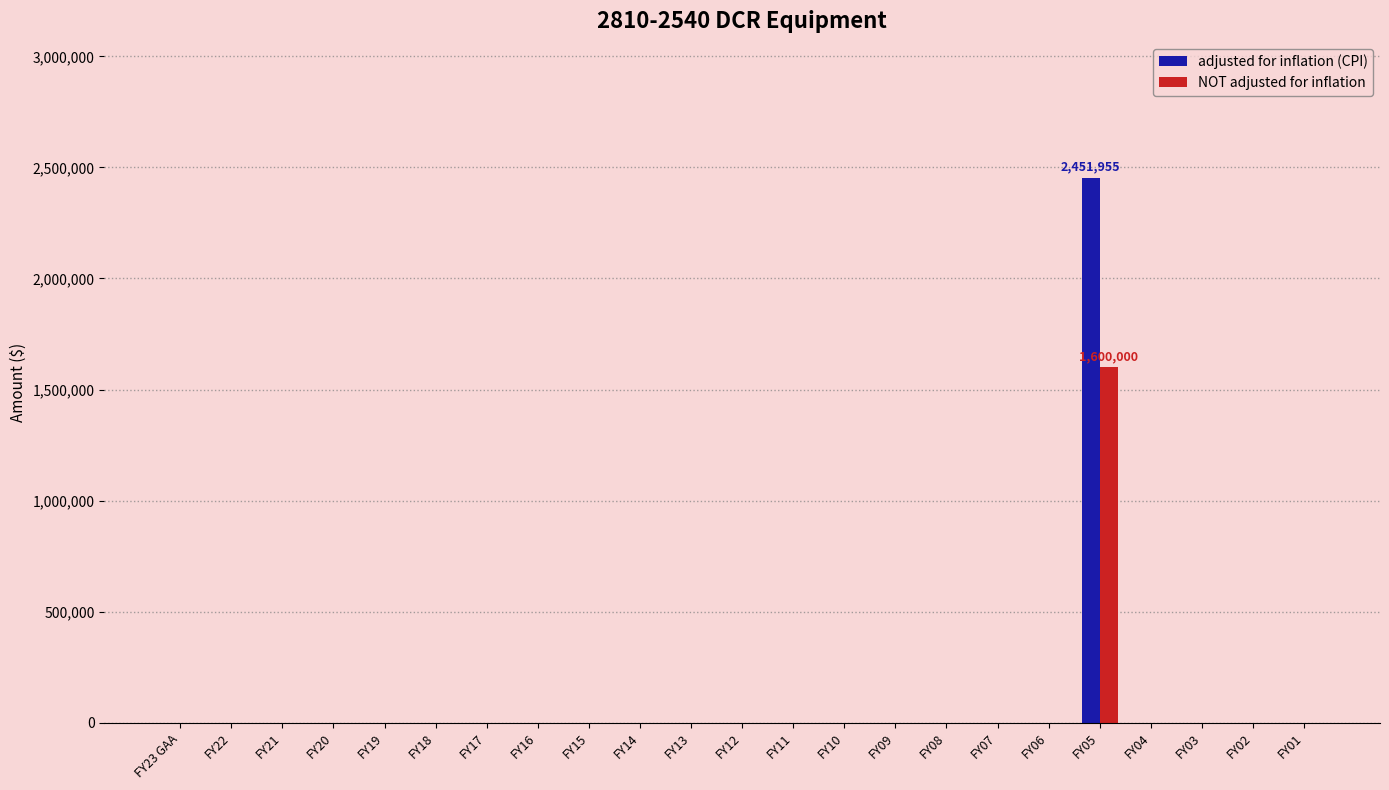

What is the sum of all NOT adjusted for inflation values?

1600000